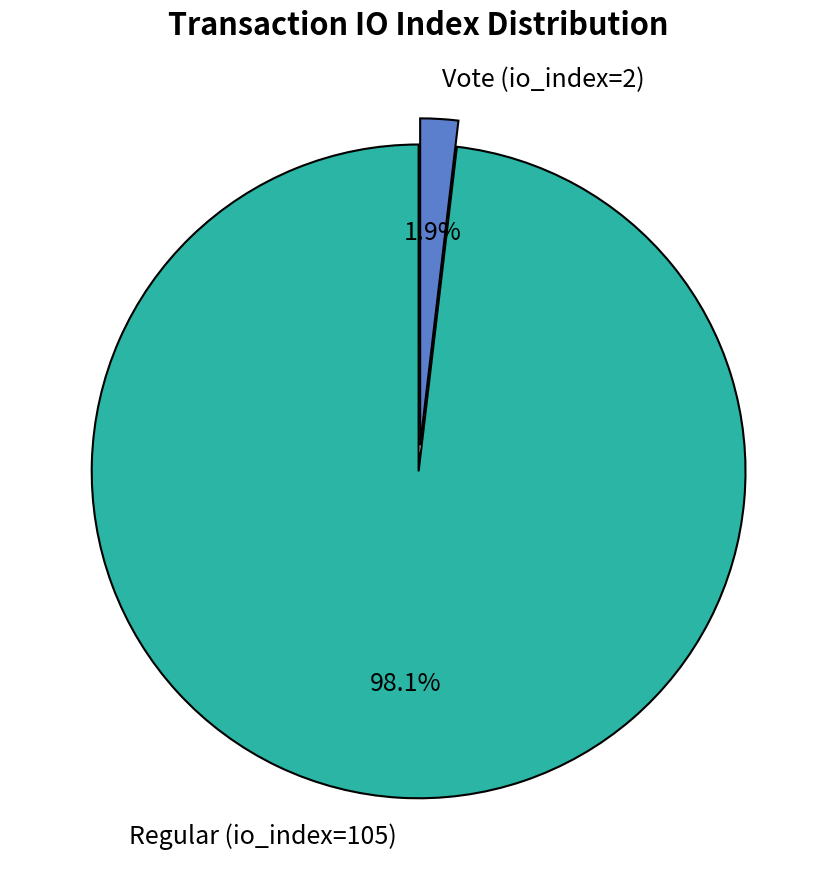

The Vote (io_index=2) slice represents 2% of the pie. True or false?

True